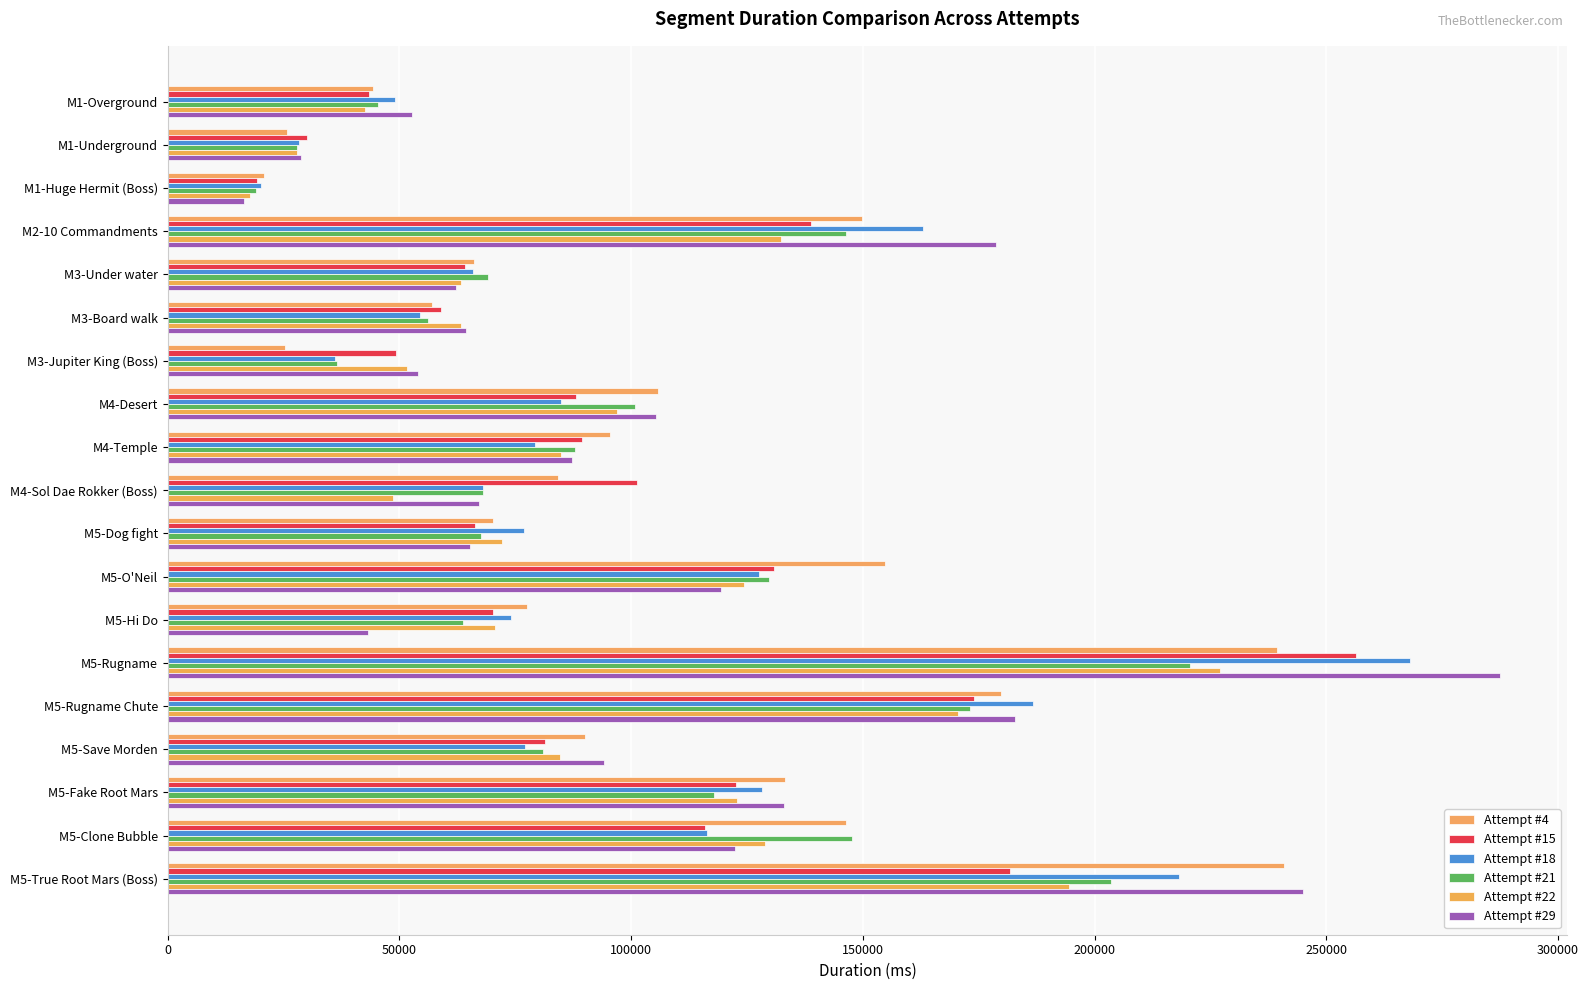

How many categories are shown in the chart?

19